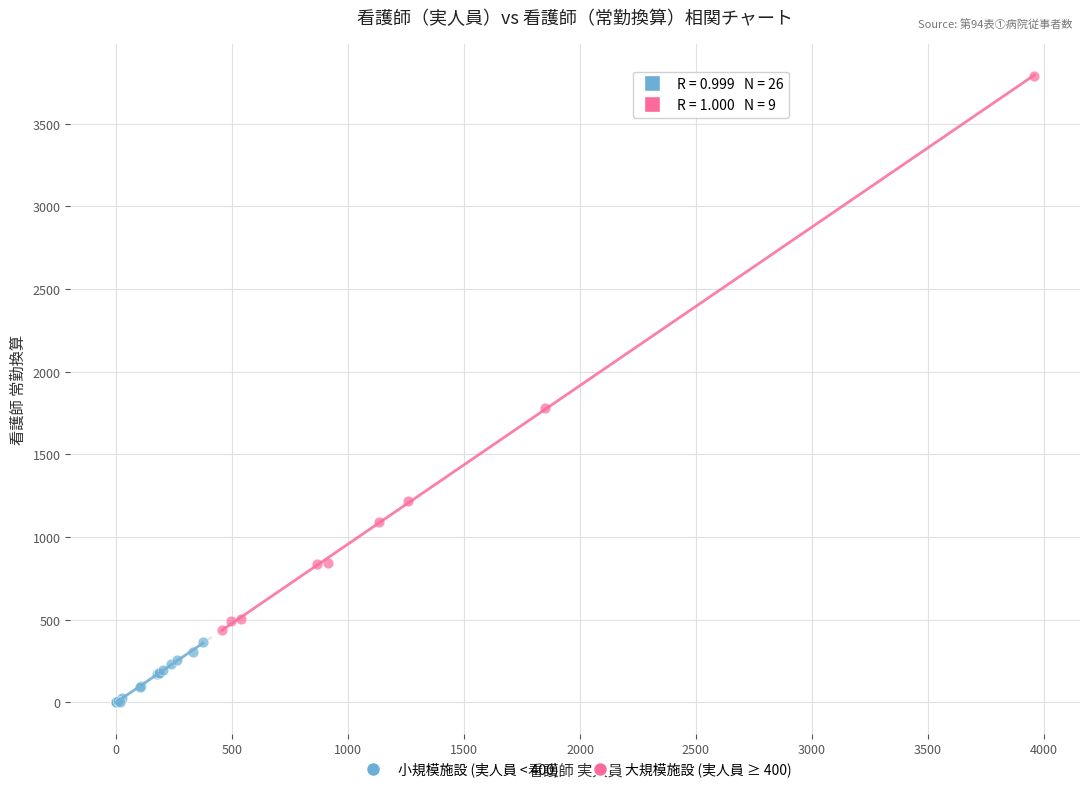

Which series reaches the minimum Y coordinate?

小規模施設 (実人員 < 400)